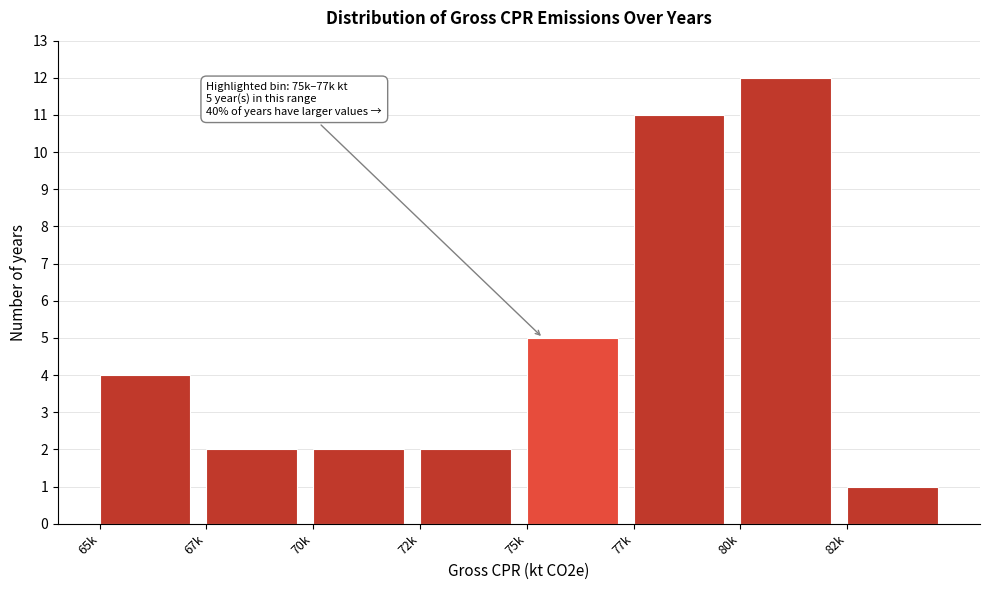

Reading left to right, list all the values displayed in this chart.

4	2	2	2	5	11	12	1